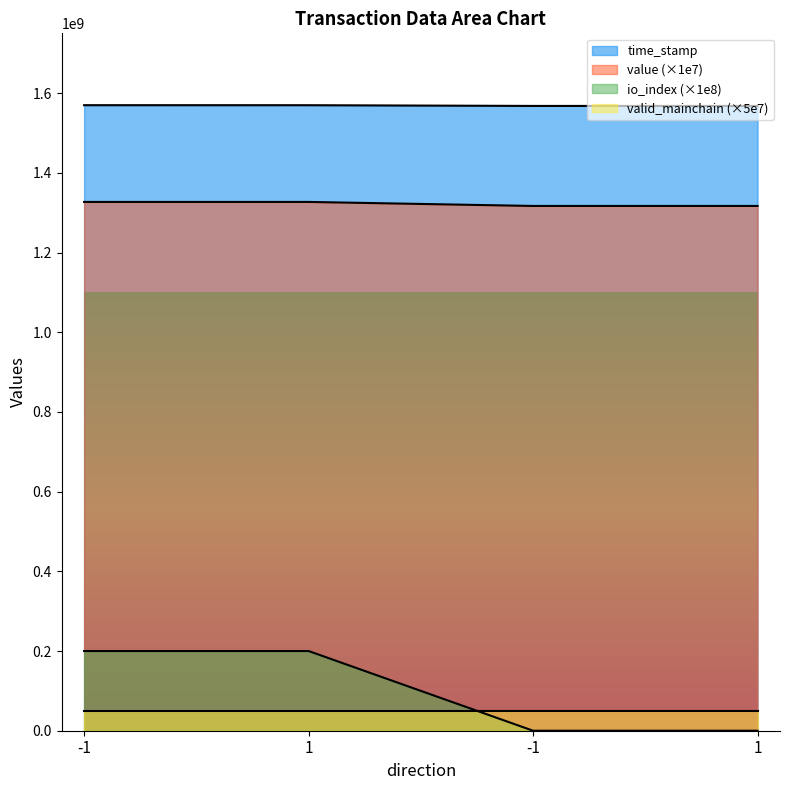

The time_stamp series shows 1569635097.0 at 1. True or false?

True